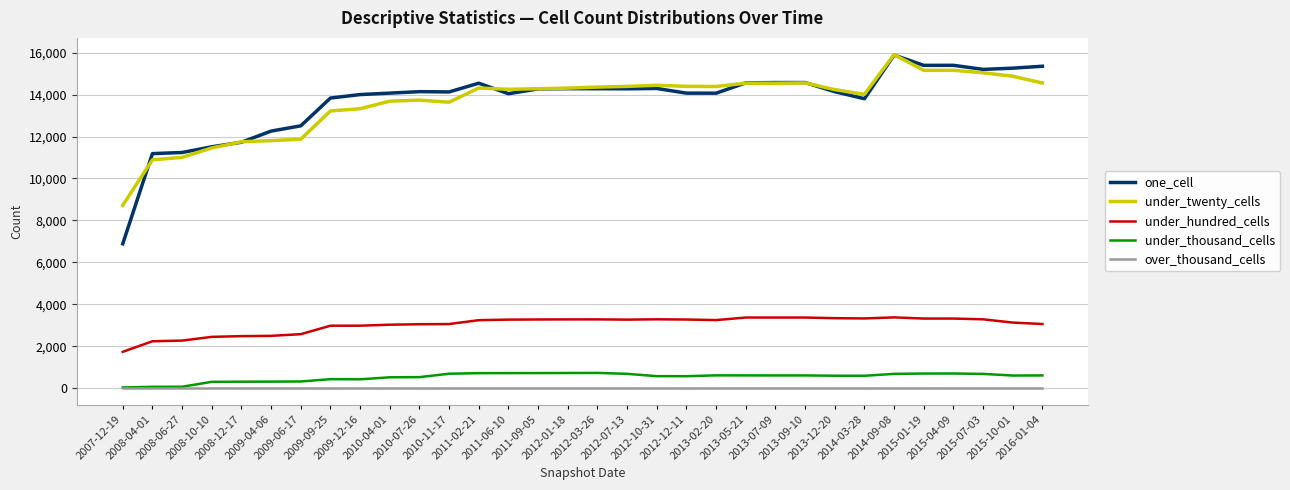

Which series changed the most between 2013-12-20 and 2015-07-03?

one_cell